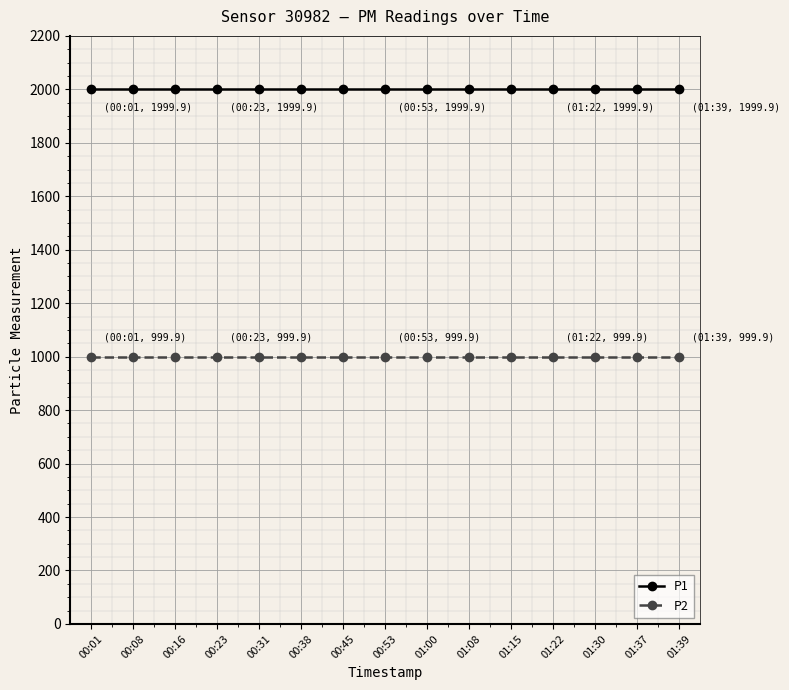

Reading left to right, list all the values displayed in this chart.

P1: 1999.9	1999.9	1999.9	1999.9	1999.9	1999.9	1999.9	1999.9	1999.9	1999.9	1999.9	1999.9	1999.9	1999.9	1999.9
P2: 999.9	999.9	999.9	999.9	999.9	999.9	999.9	999.9	999.9	999.9	999.9	999.9	999.9	999.9	999.9